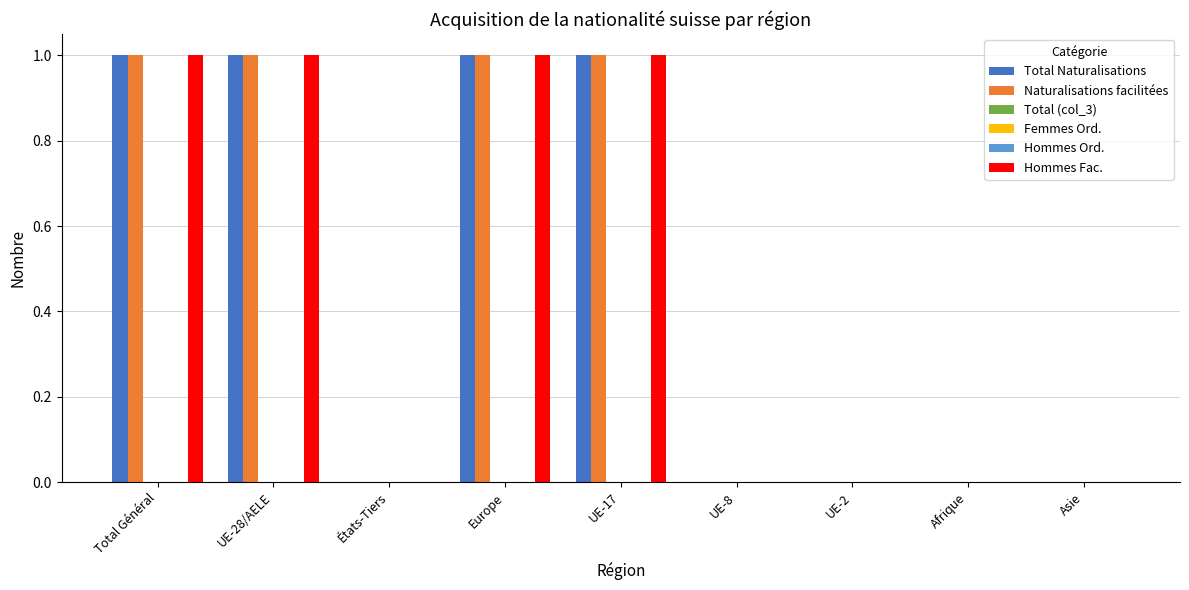

Does the chart contain stacked bars?

No